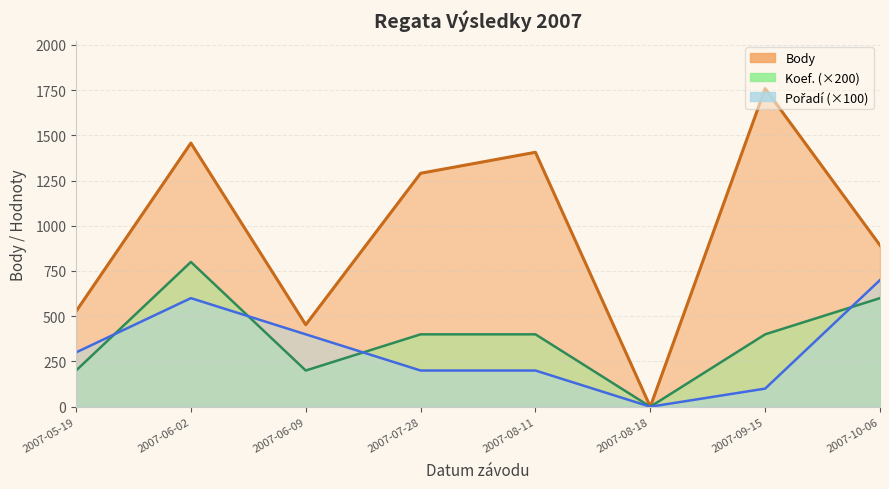

True or false: Body and Koef. cross at least once.

False